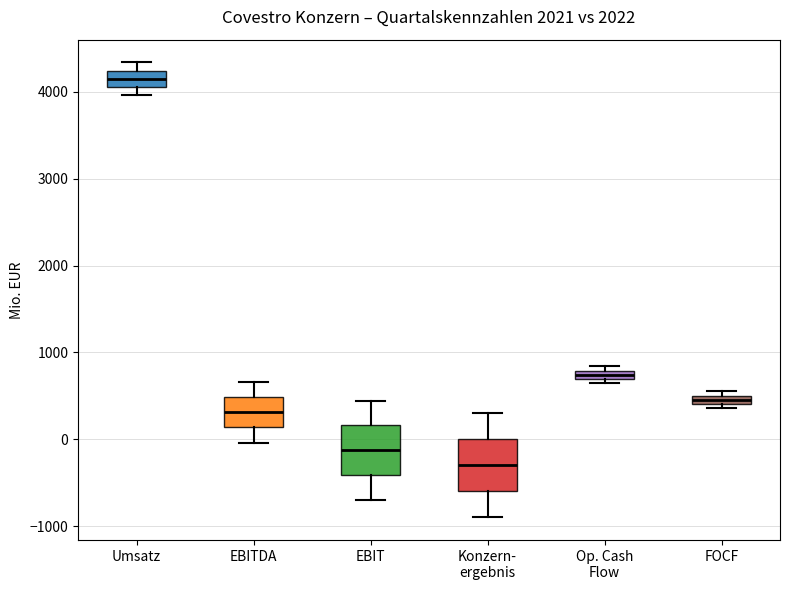

Which box's median line is the lowest?

Konzern- ergebnis